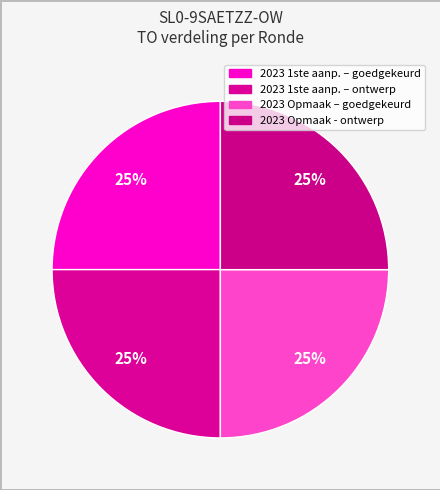

Count the number of slices in the pie.

4